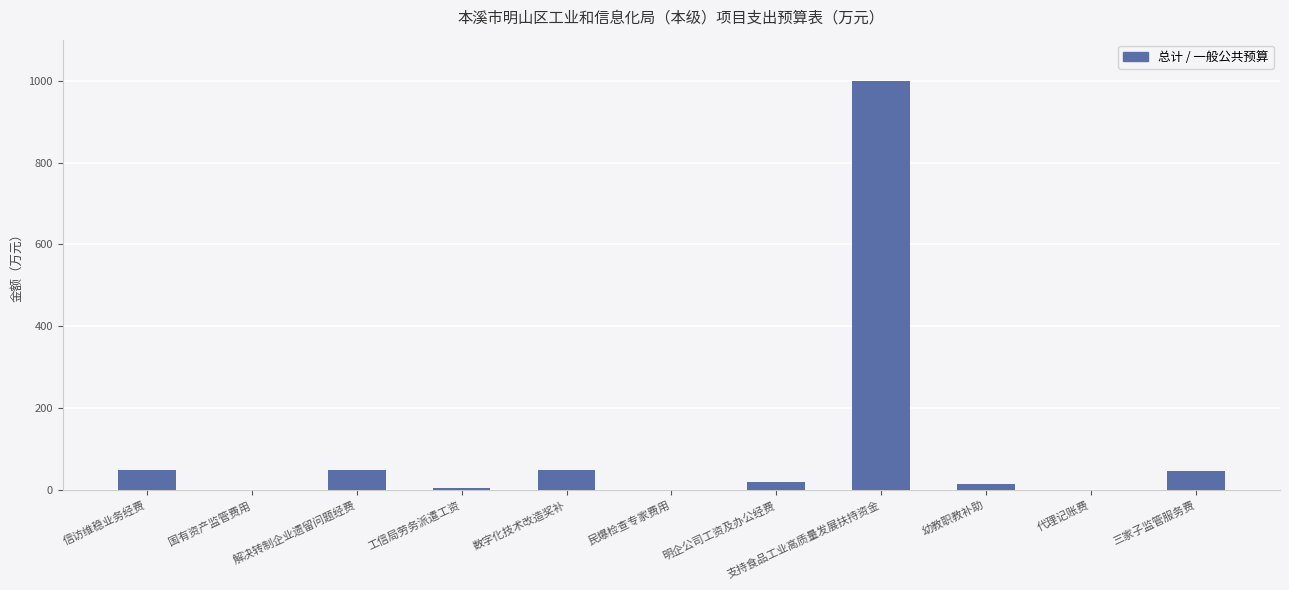

The chart shows a value of 48.0 at 三家子监管服务费. True or false?

True